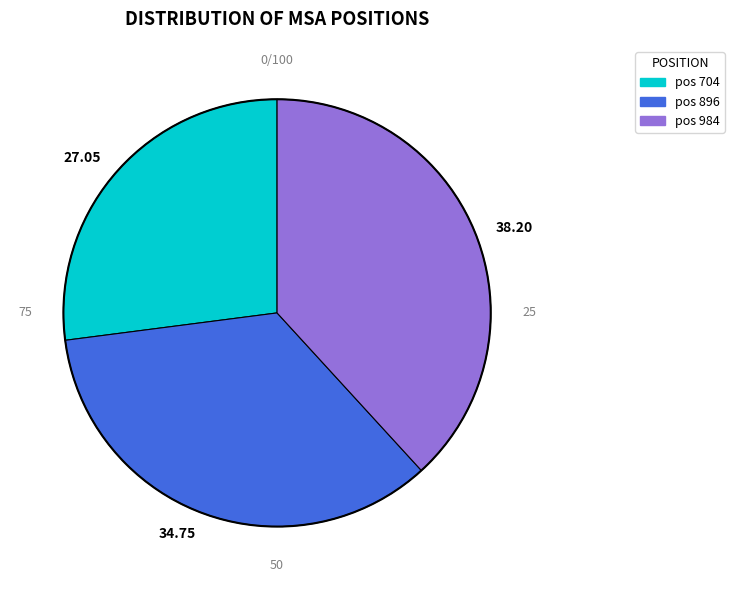

Is the sum of 38.20 and 27.05 greater than half?

Yes